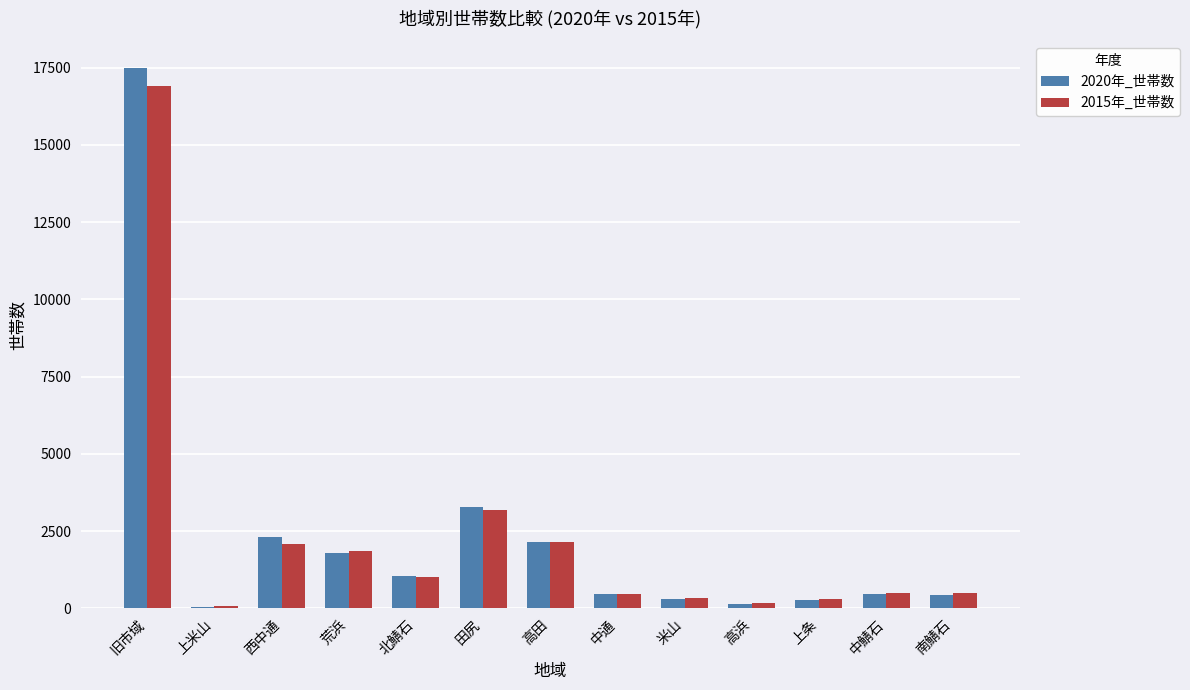

List the series in order of their peak value, lowest first.

2015年_世帯数, 2020年_世帯数